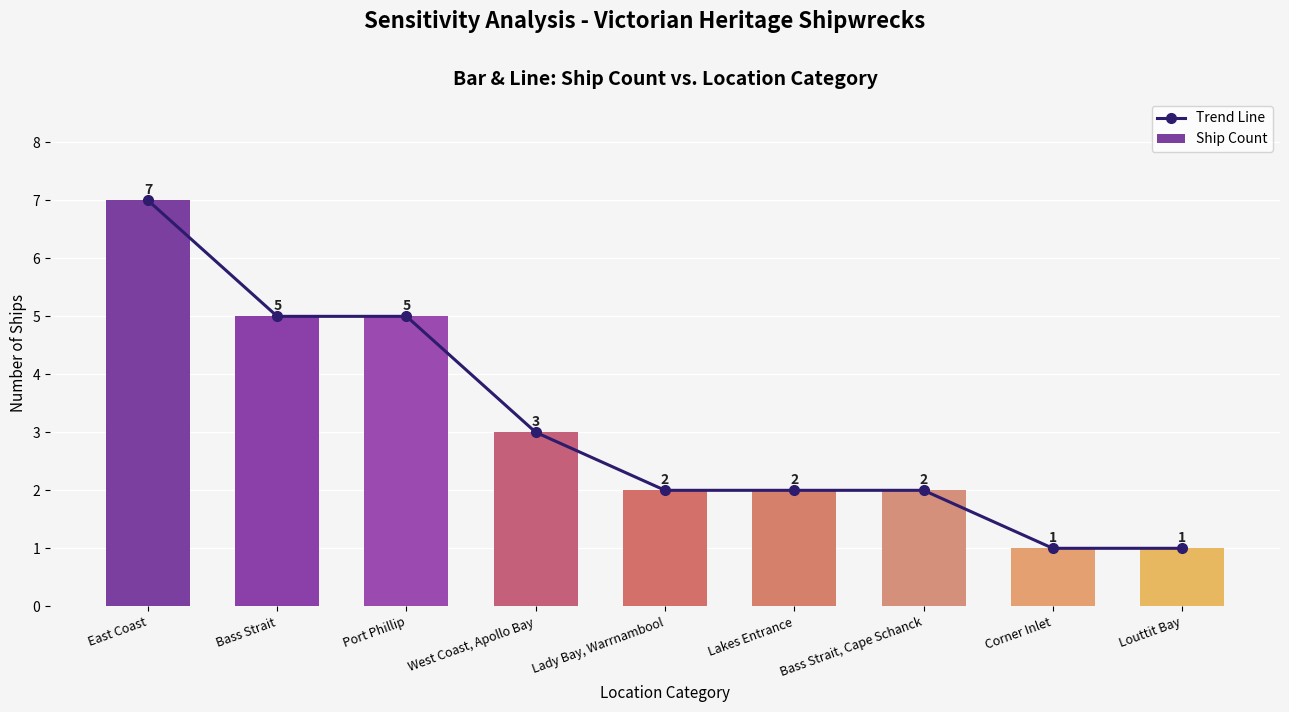

How many data points in Ship Count are above 2?

4